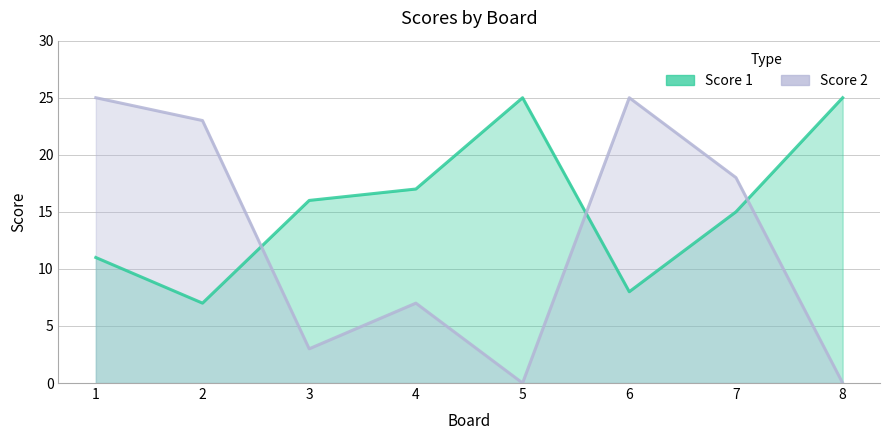

Reading left to right, transcribe all the data shown in this chart.

Score 1: 1=11	2=7	3=16	4=17	5=25	6=8	7=15	8=25
Score 2: 1=25	2=23	3=3	4=7	5=0	6=25	7=18	8=0